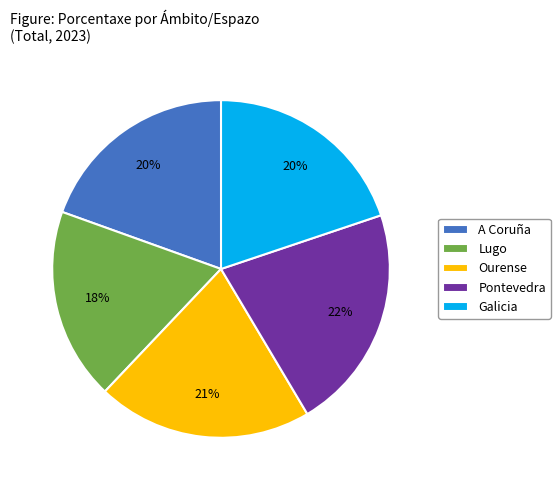

Is there any slice that represents more than half of the pie?

No